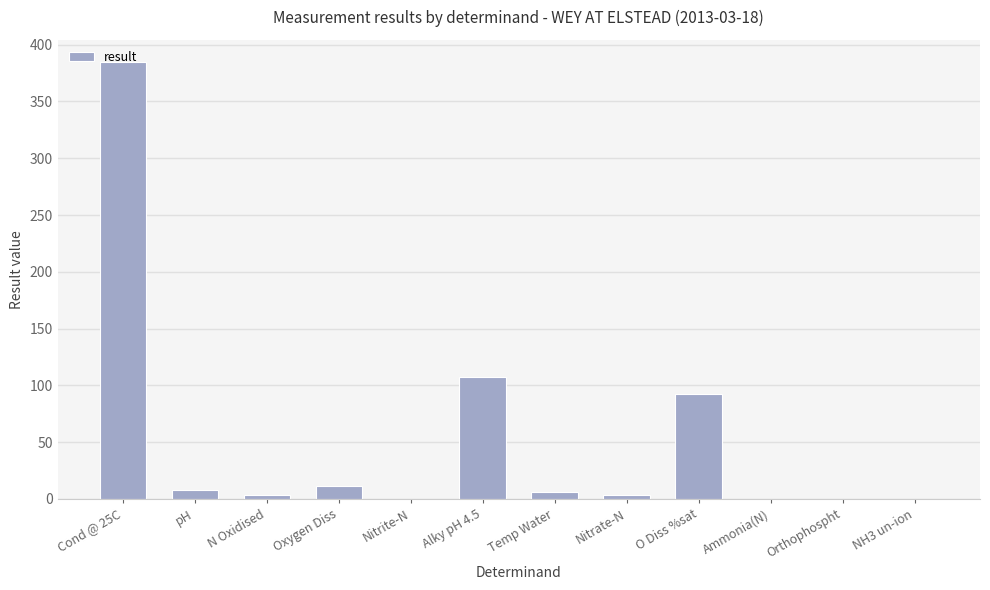

Is it true that the value at Cond @ 25C is 385.0?

True